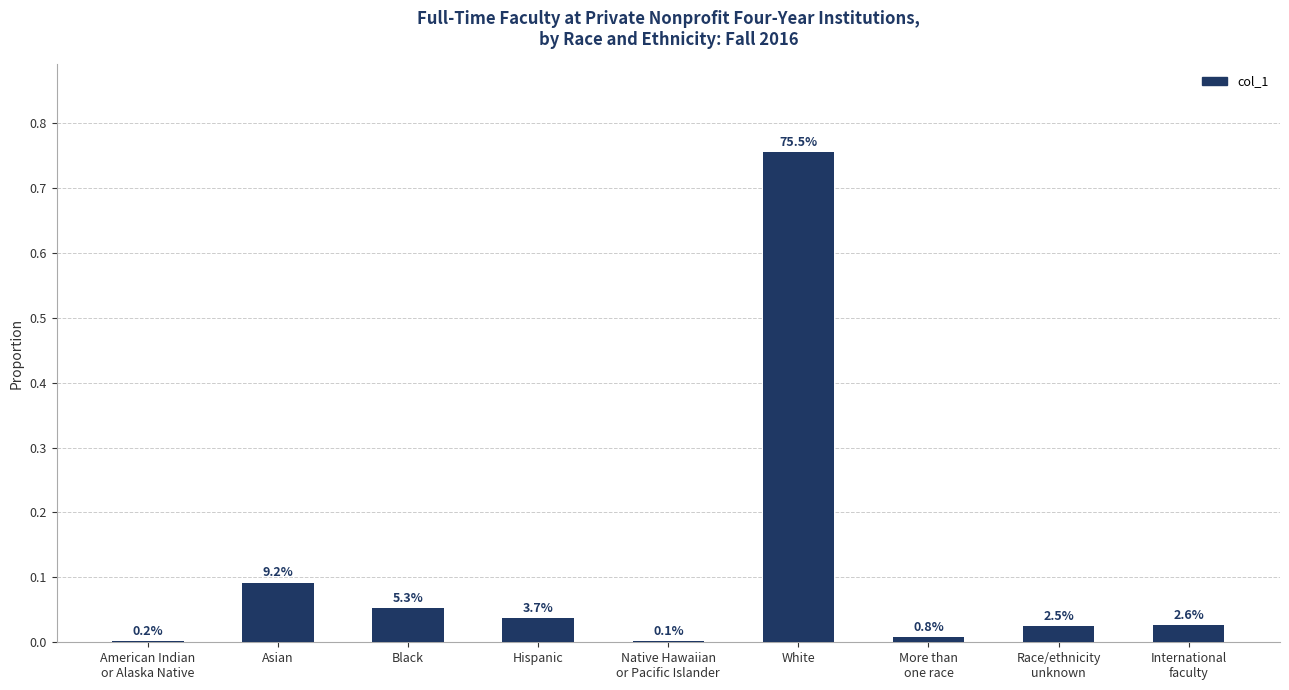

Reading left to right, transcribe all the data shown in this chart.

0.0	0.1	0.1	0.0	0.0	0.8	0.0	0.0	0.0